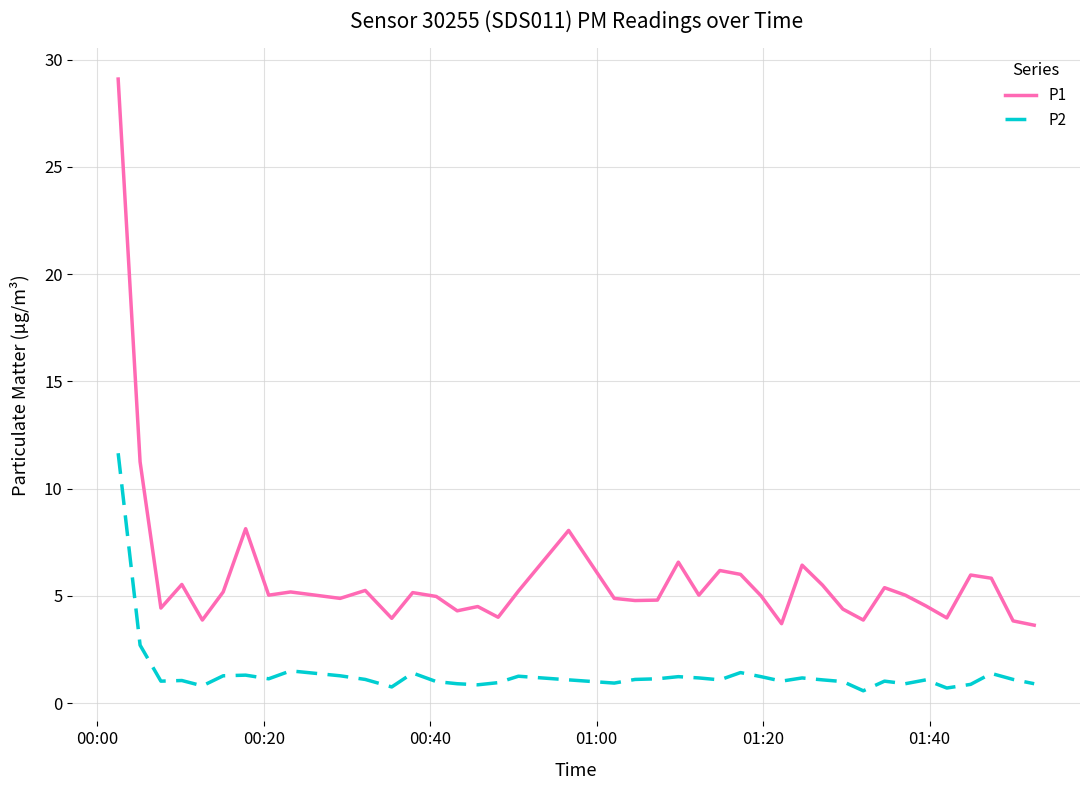

List the series in order of their overall mean, lowest first.

P2, P1